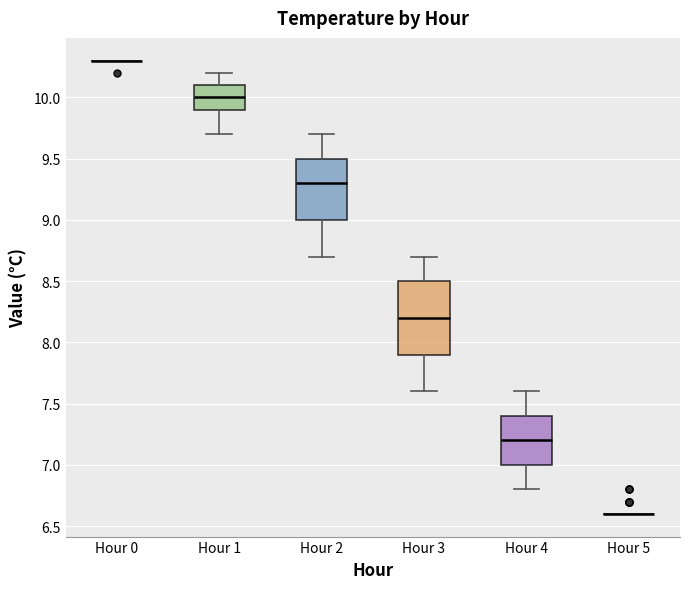

Reading left to right, read every box against the y-axis: the position of its median line, the range the box covers, and the ends of its whiskers. The values are not printed on the chart, so give them approximately, as read against the axis.

Hour 0: box collapsed to a line at 10.3, whiskers 10.3 to 10.3
Hour 1: median 10.0, box 9.9 to 10.1, whiskers 9.7 to 10.2
Hour 2: median 9.3, box 9.0 to 9.5, whiskers 8.7 to 9.7
Hour 3: median 8.2, box 7.9 to 8.5, whiskers 7.6 to 8.7
Hour 4: median 7.2, box 7.0 to 7.4, whiskers 6.8 to 7.6
Hour 5: box collapsed to a line at 6.6, whiskers 6.6 to 6.6